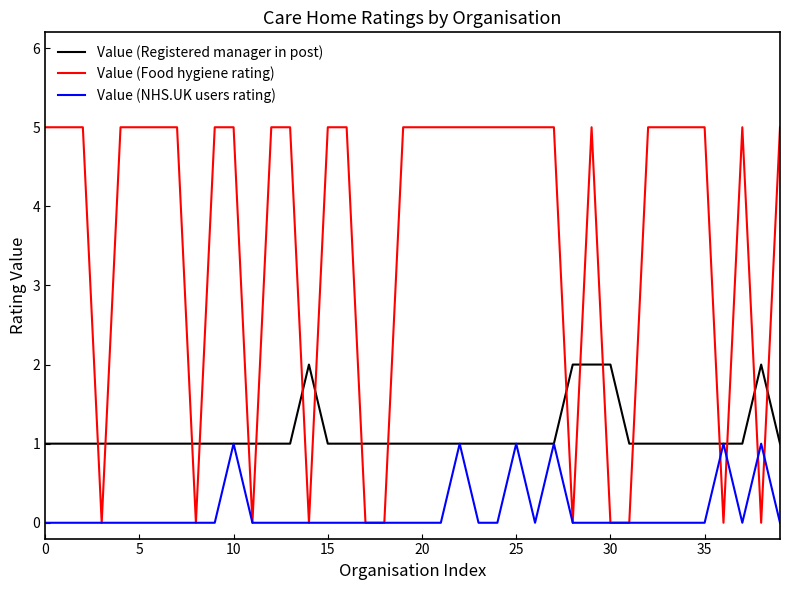

Which series ends up on top after the final intersection of Value (Food hygiene rating) and Value (NHS.UK users rating)?

Value (Food hygiene rating)